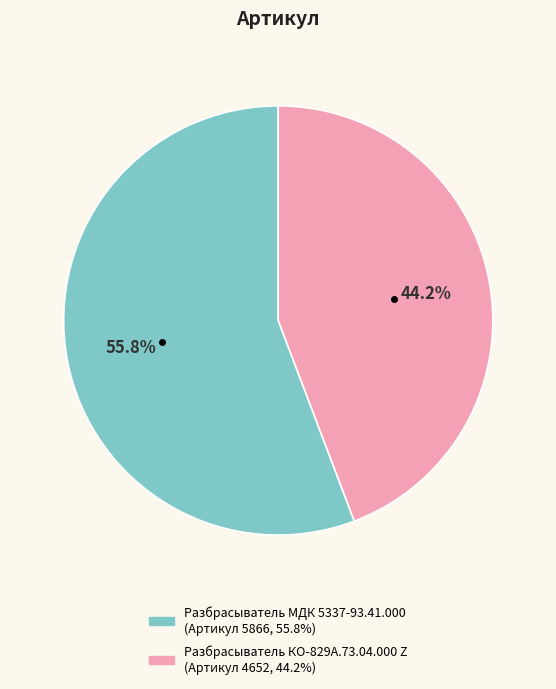

Combined, what portion of the pie is Разбрасыватель КО-829А.73.04.000 Z and Разбрасыватель МДК 5337-93.41.000?

100.0%